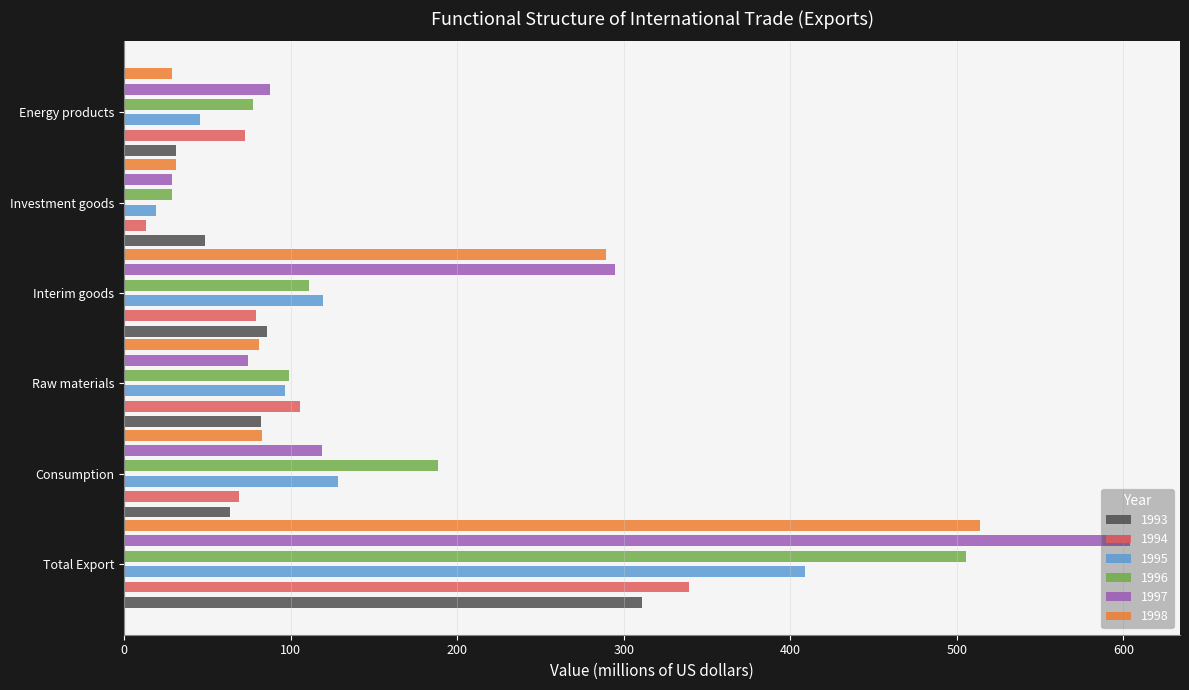

The value of 1998 at Total Export is 257.2. True or false?

False